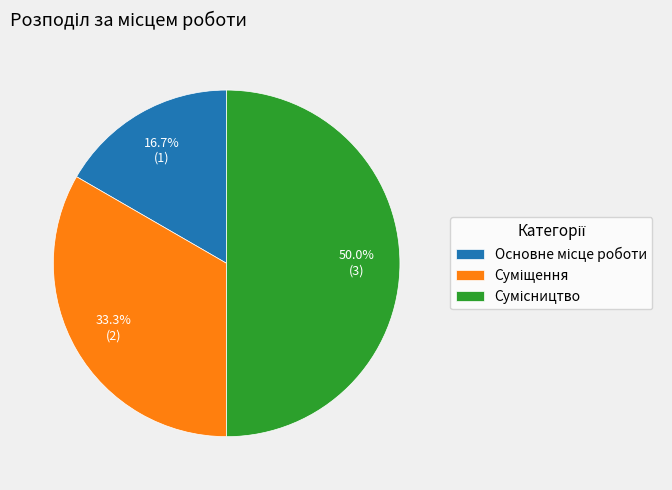

To the nearest percent, what portion does Суміщення represent?

33%